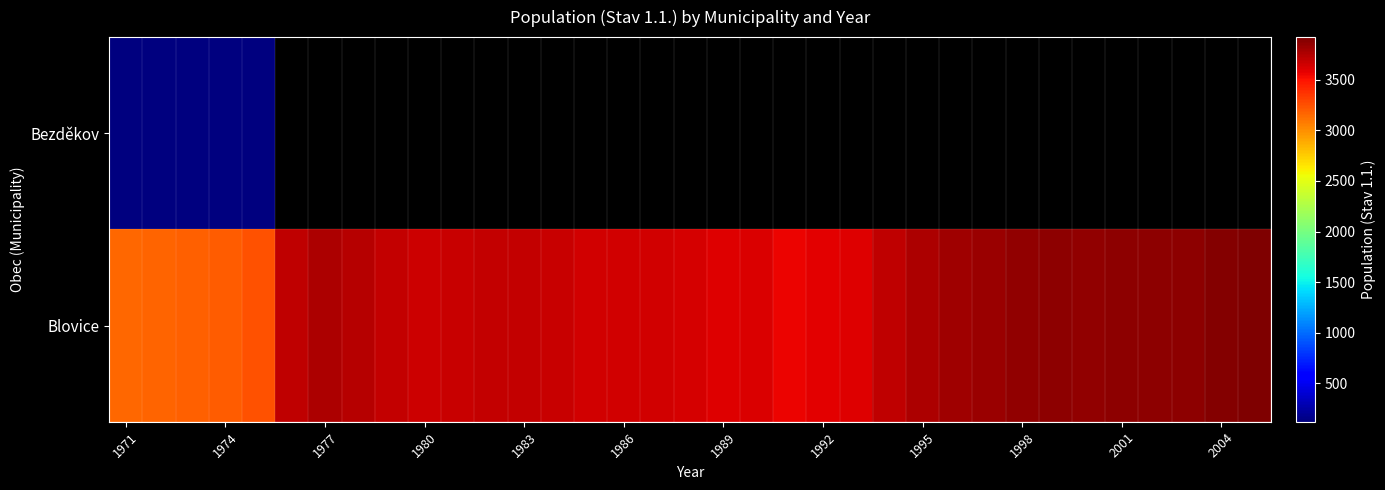

What is the sum of all Blovice values?

127957.0